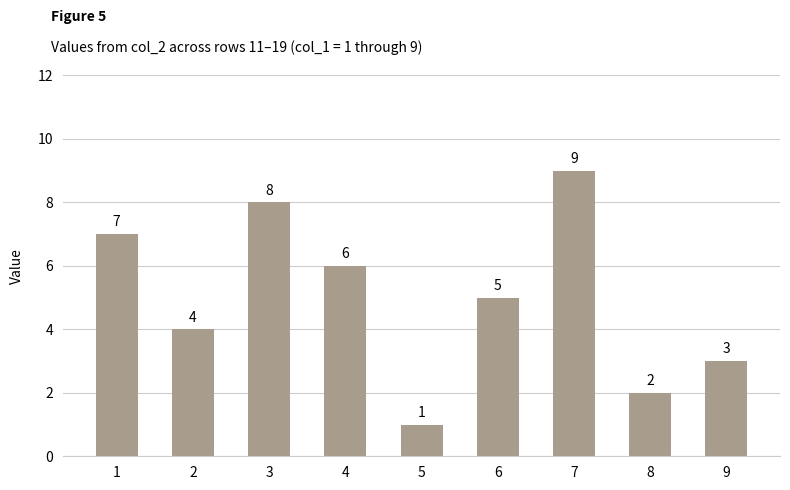

Reading left to right, what are all the values shown in this chart?

1=7	2=4	3=8	4=6	5=1	6=5	7=9	8=2	9=3